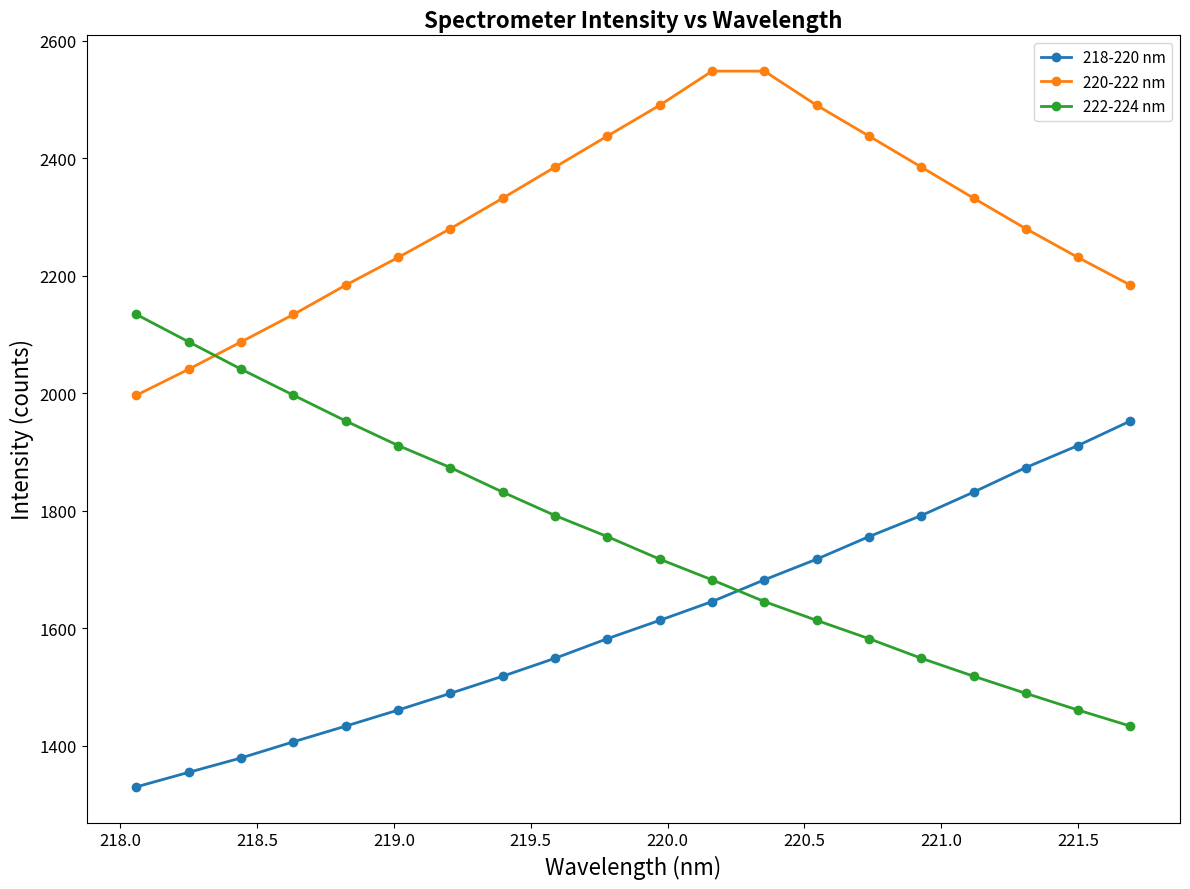

What is the value of the 218-220 nm point at the 8th from the left?

1518.6